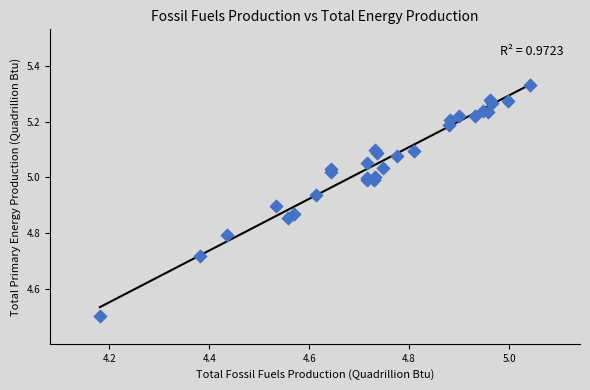

What Y value in the scatter plot is closest to 4?

4.5